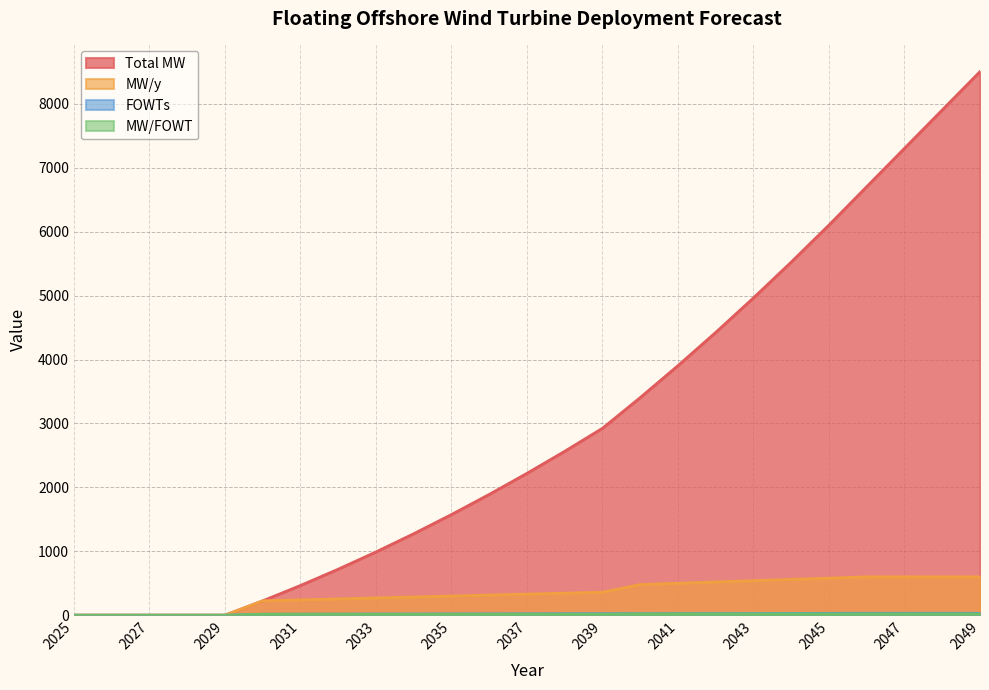

How many lines are shown in the chart?

4